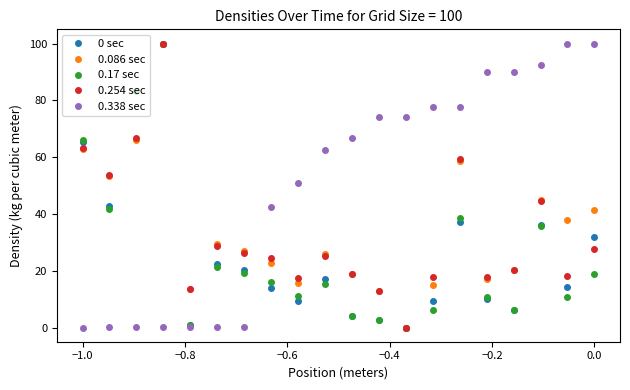

What is the value of the 0.086 sec point at the 2nd from the left?

53.4